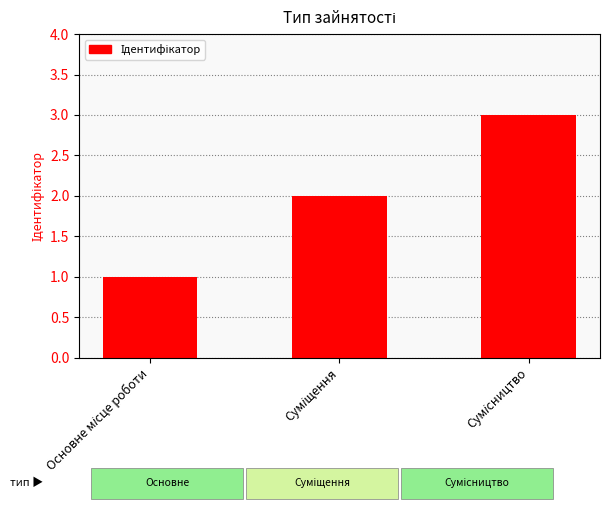

What is the sum of all values?

6